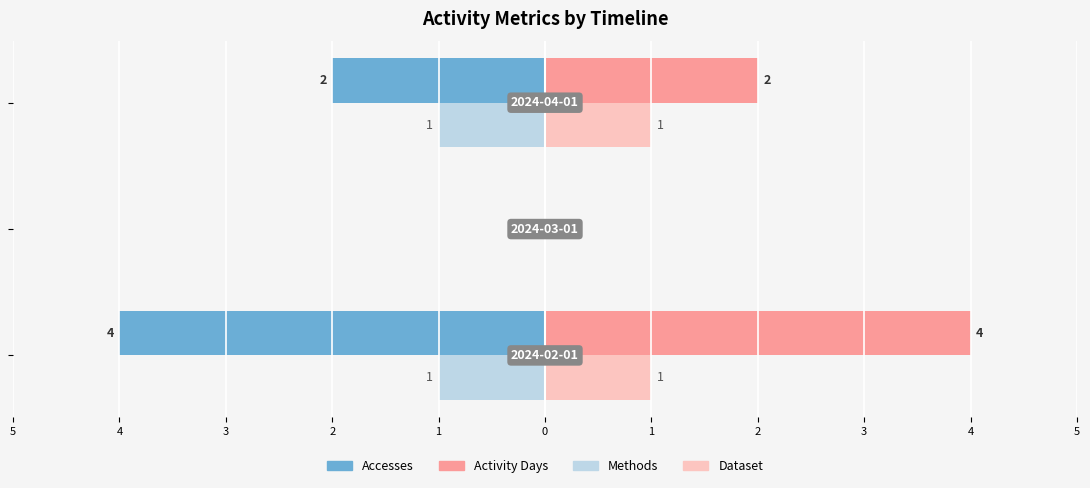

What are all the series names shown in the legend?

Accesses, Activity Days, Methods, Dataset